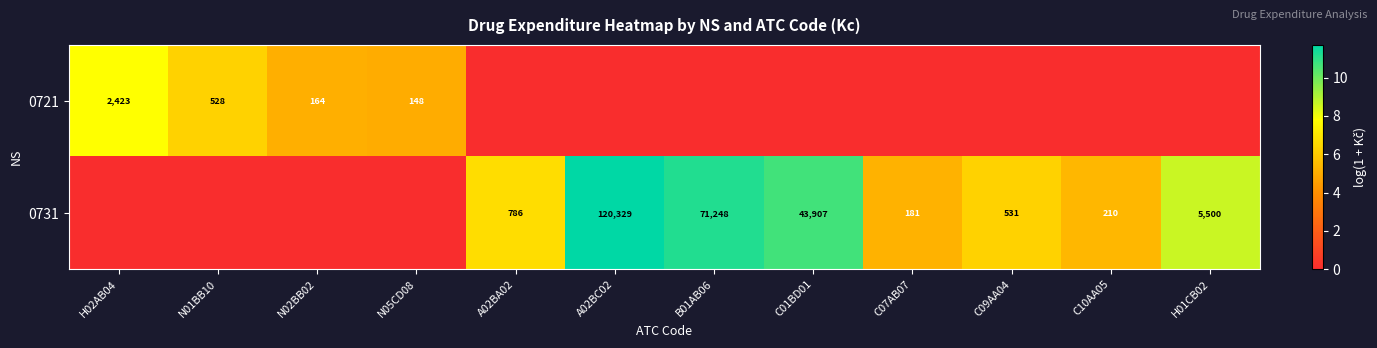

True or false: 0731 has a value of 120329 at A02BC02.

True